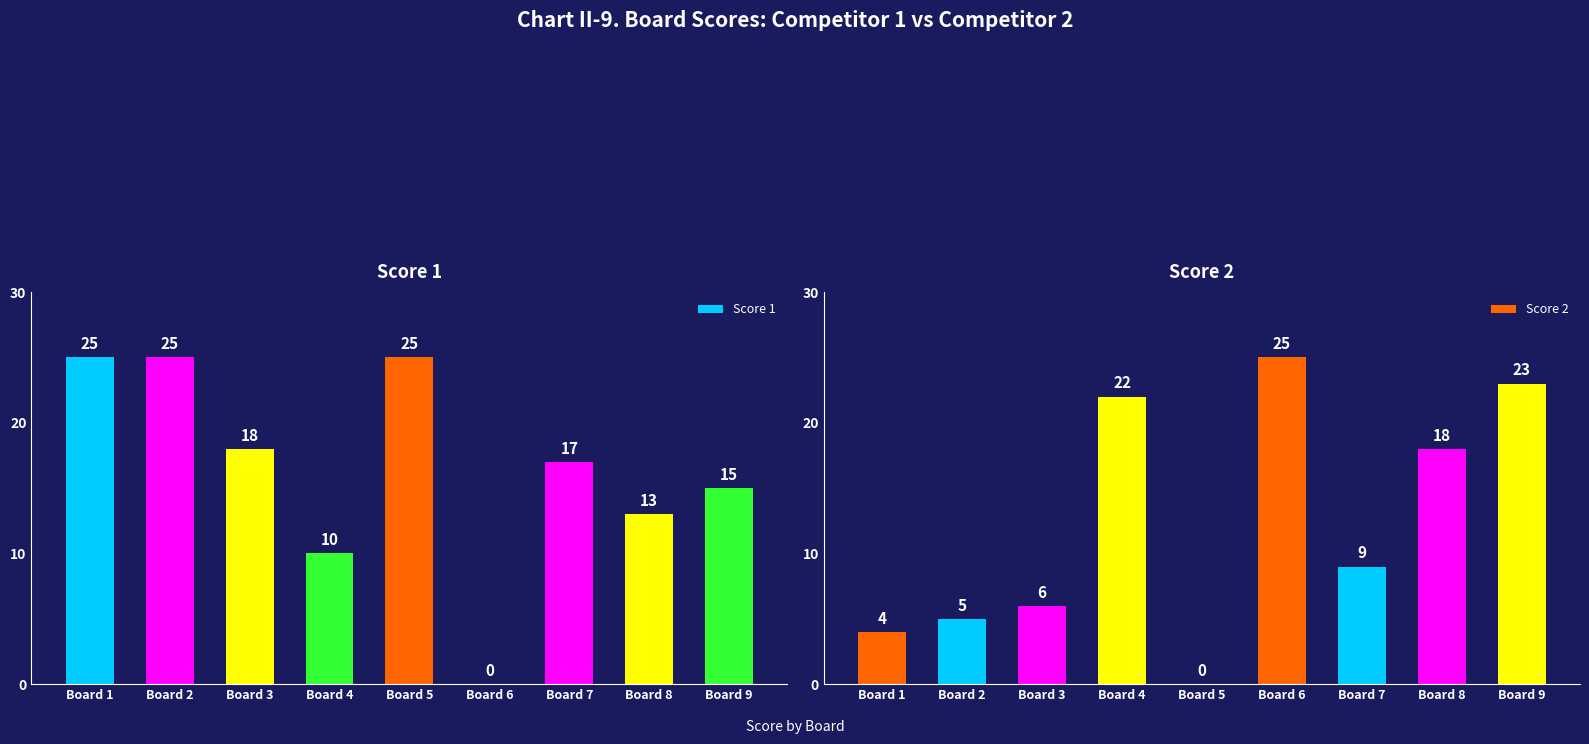

What is the difference between the highest and lowest values at Board 6?

25